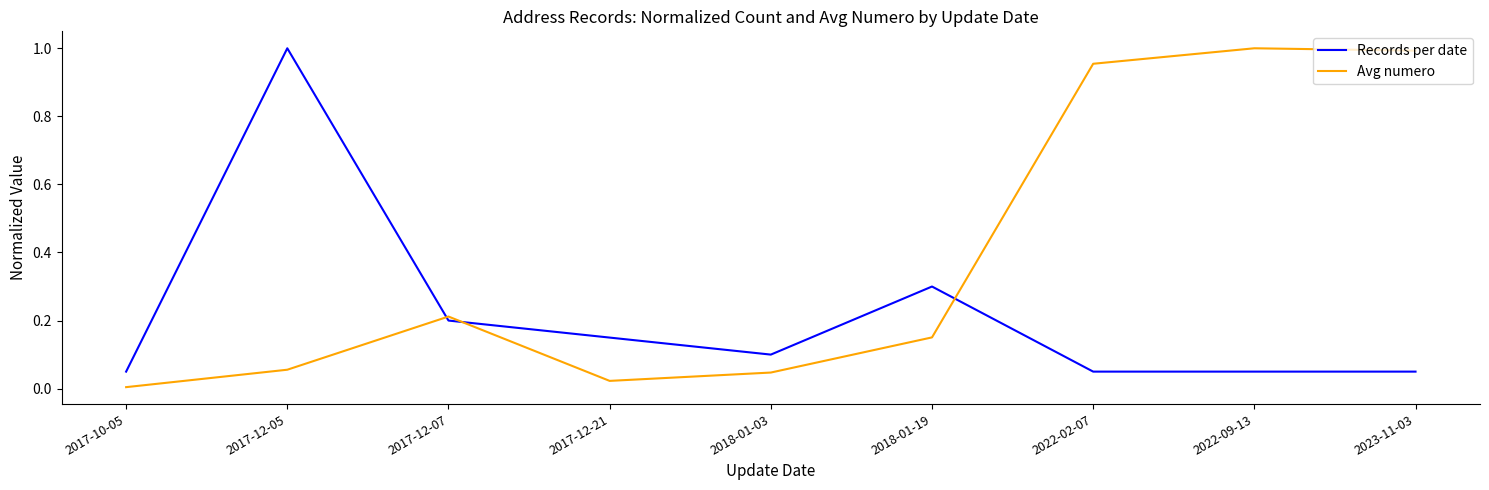

Which series changed the most between 2017-10-05 and 2022-02-07?

Avg numero